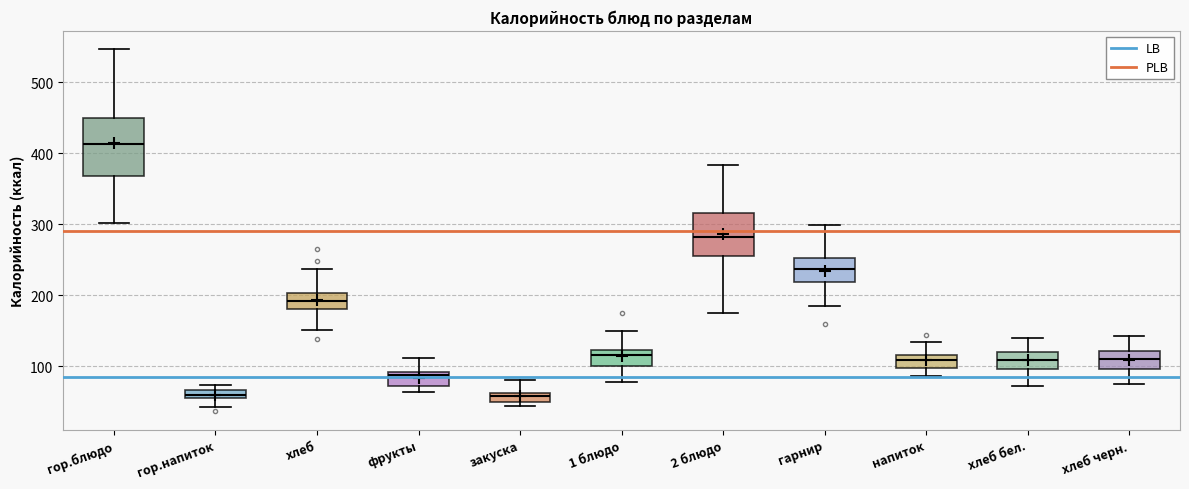

Comparing the boxes themselves (not the whiskers), which one is the tallest?

гор.блюдо